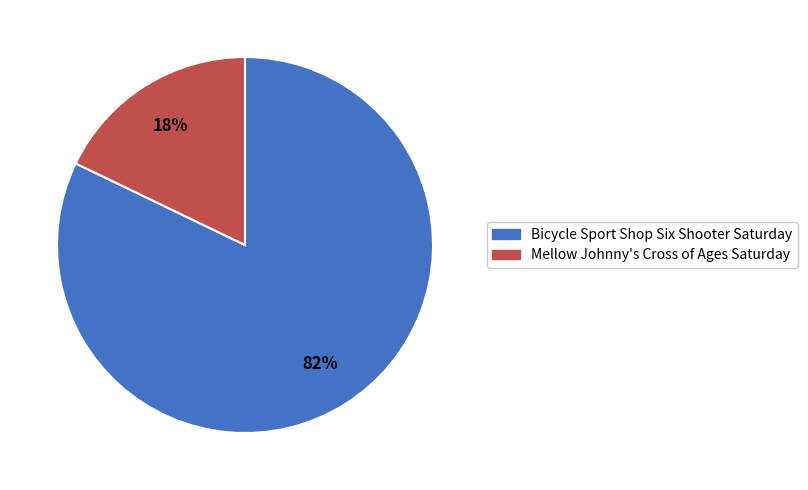

True or false: Mellow Johnny's Cross of Ages Saturday accounts for 29% of the total.

False